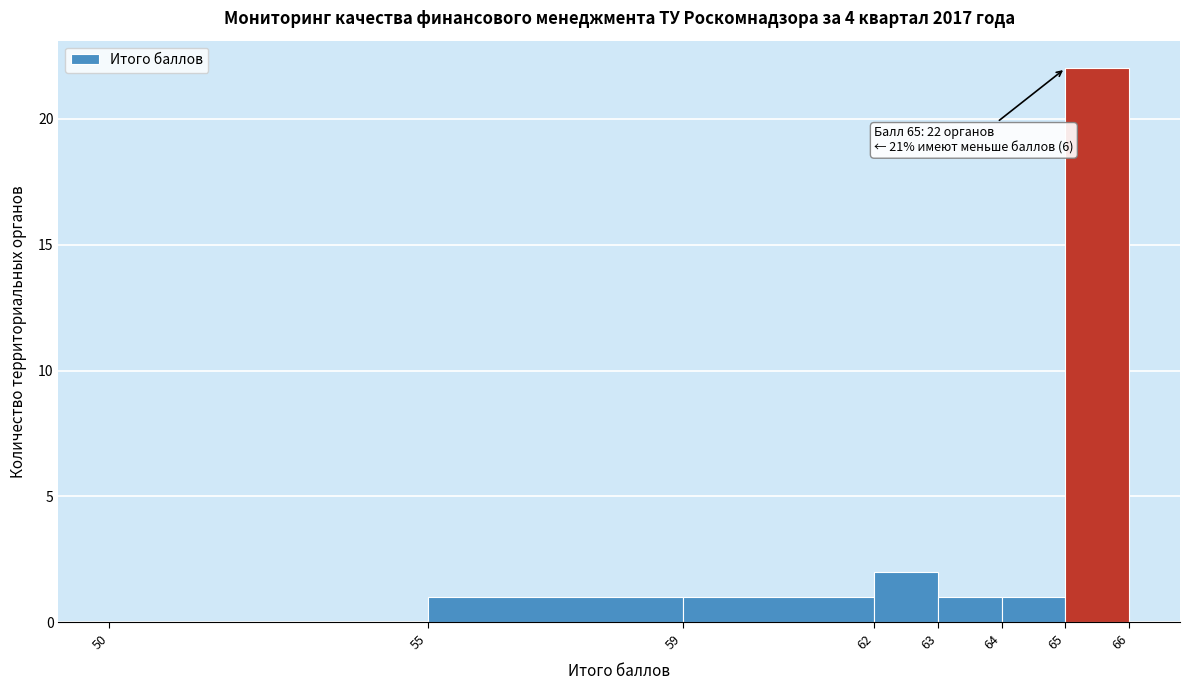

Over which range of the x-axis is the bar tallest?

65 to 66